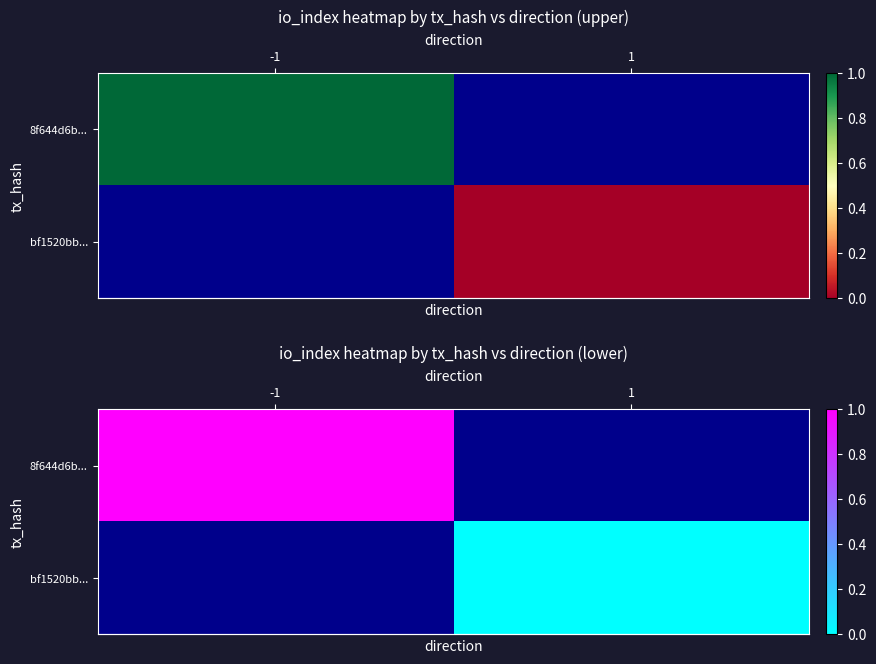

How many categories are shown in the chart?

2